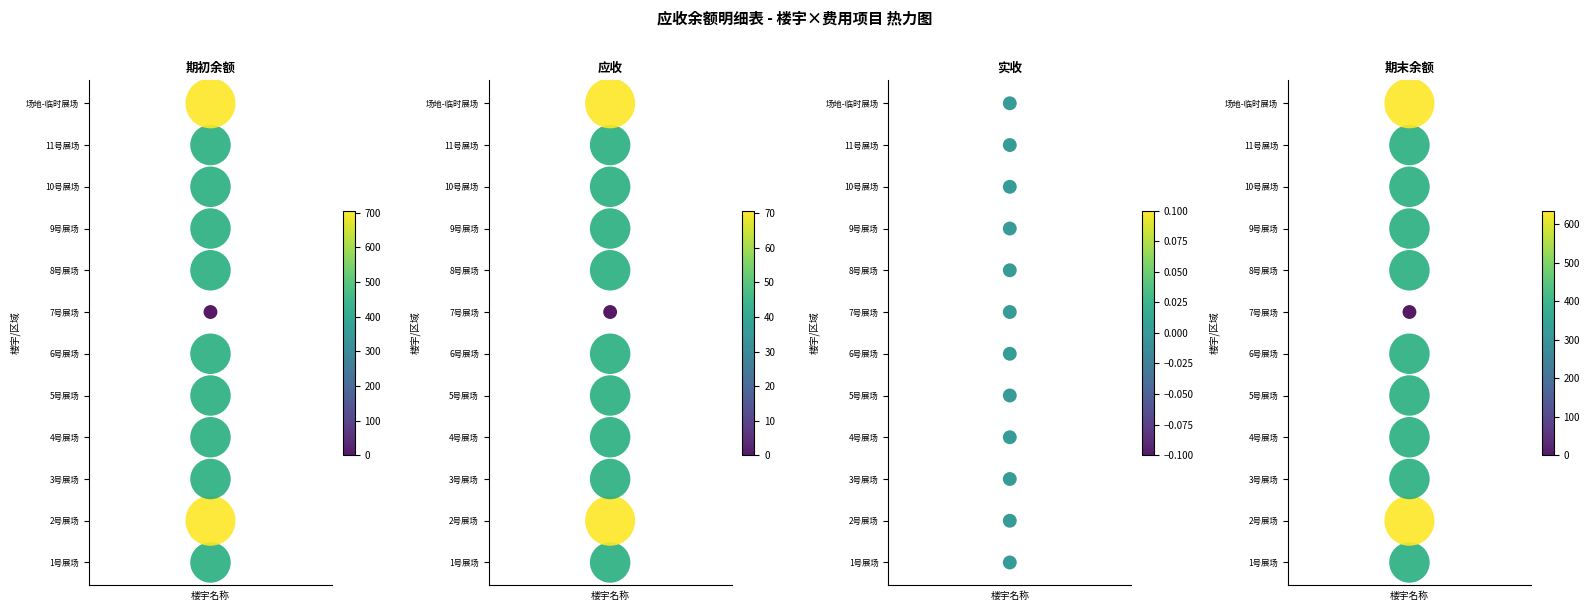

How many data points does each series have?

12